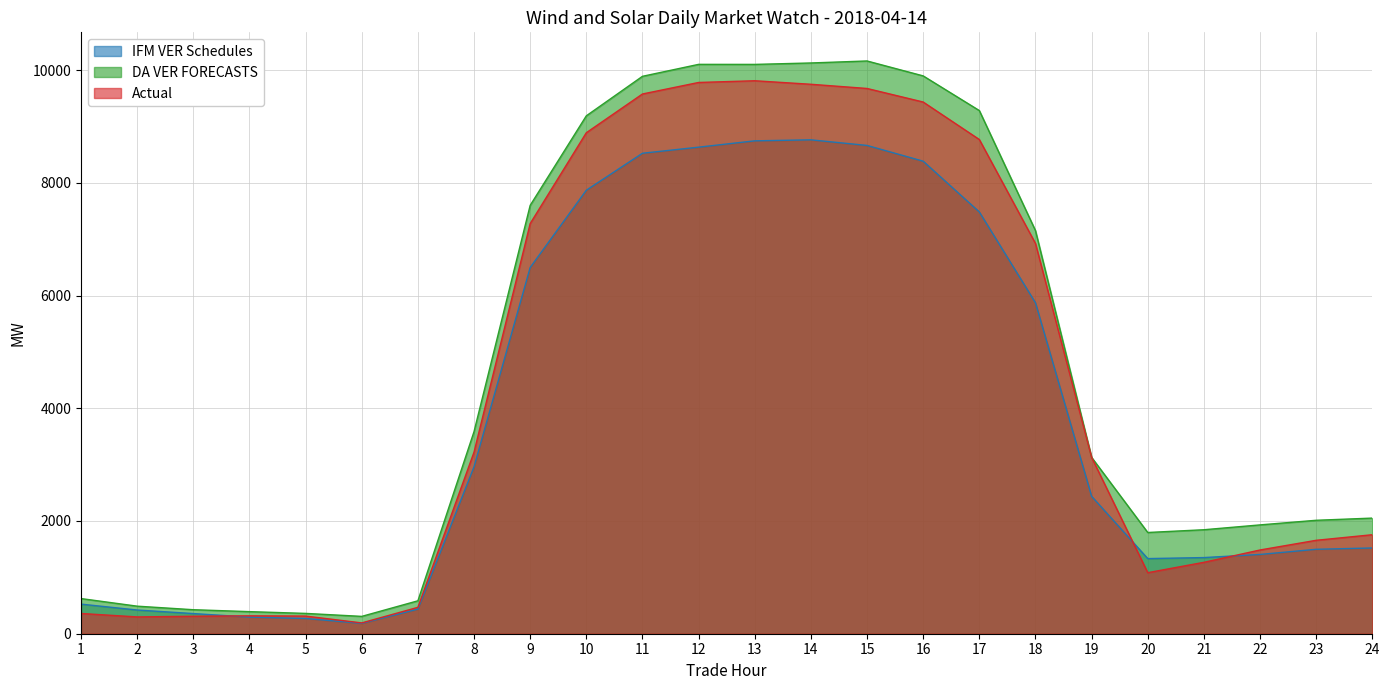

What is the difference between the highest and lowest values at 7?

147.8